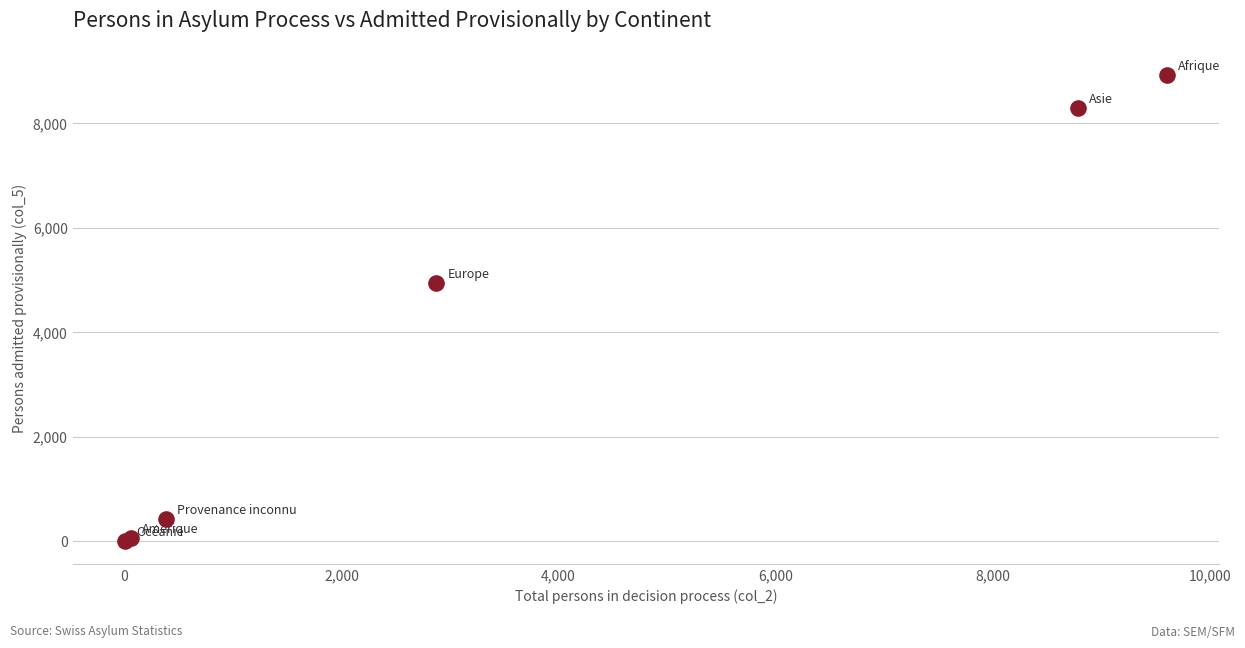

What Y value in the scatter plot is closest to 4462?

4940